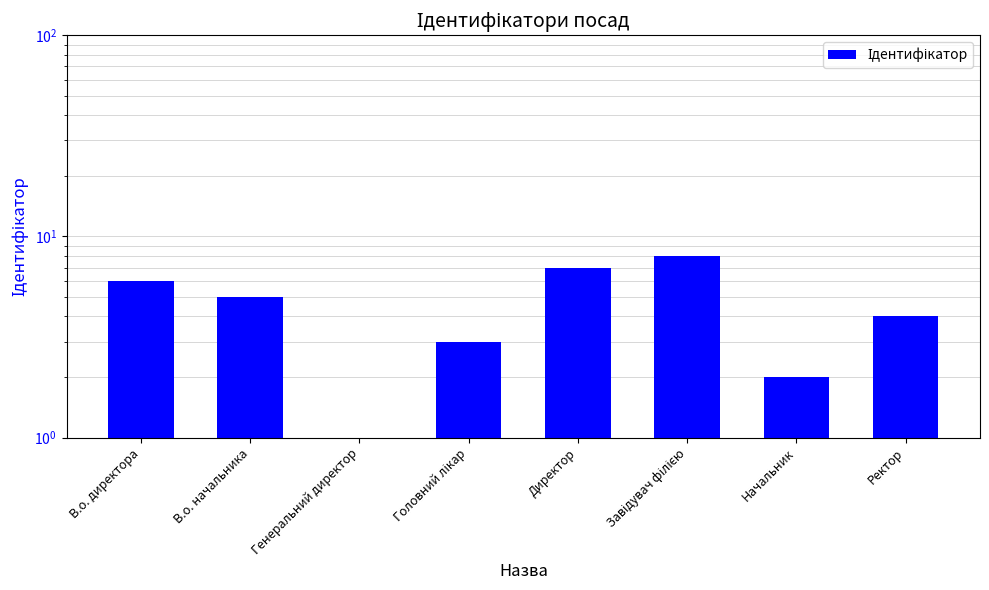

What is the difference between the values at Генеральний директор and В.о. директора?

5